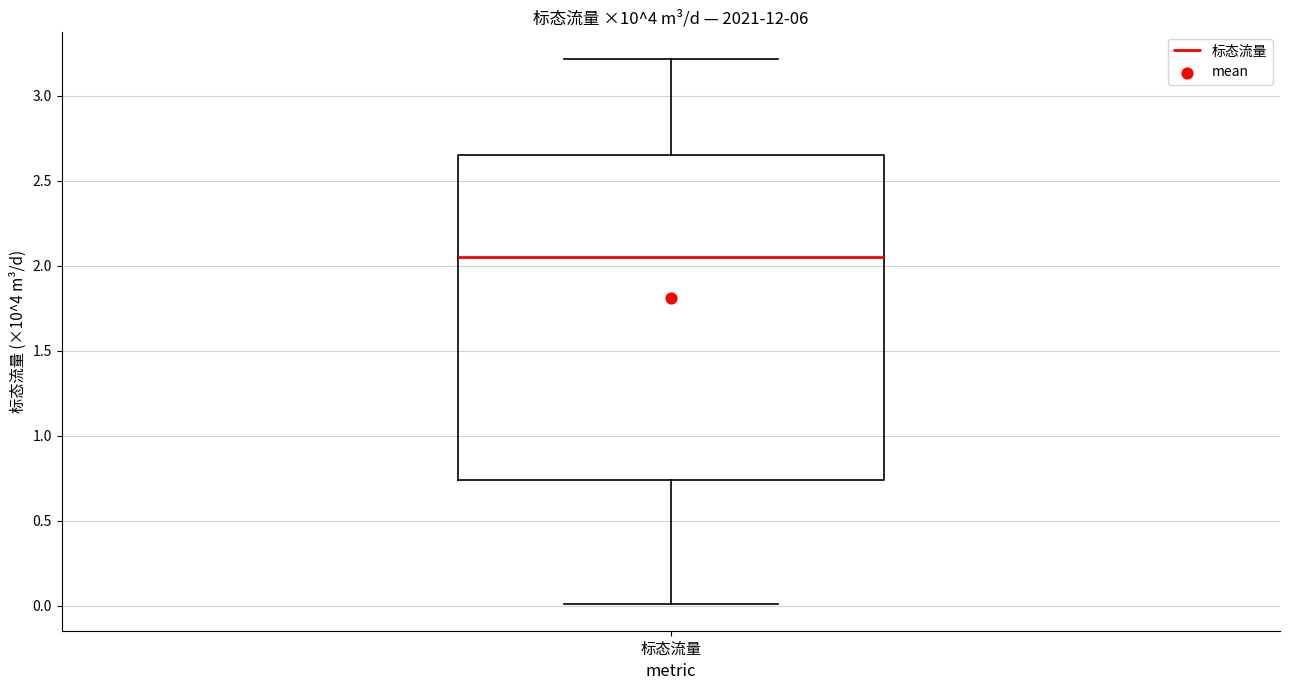

Where does the upper whisker of the box for 标态流量 end on the y-axis? The values are not printed on the chart, so give them approximately, as read against the axis.

3.20